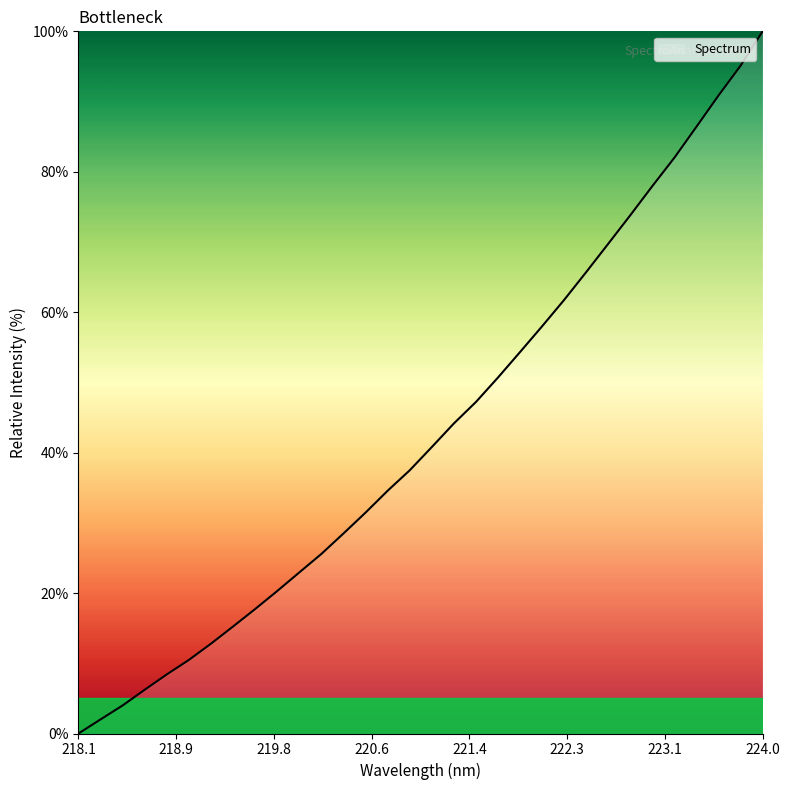

What is the difference between the maximum and minimum values?

100.0